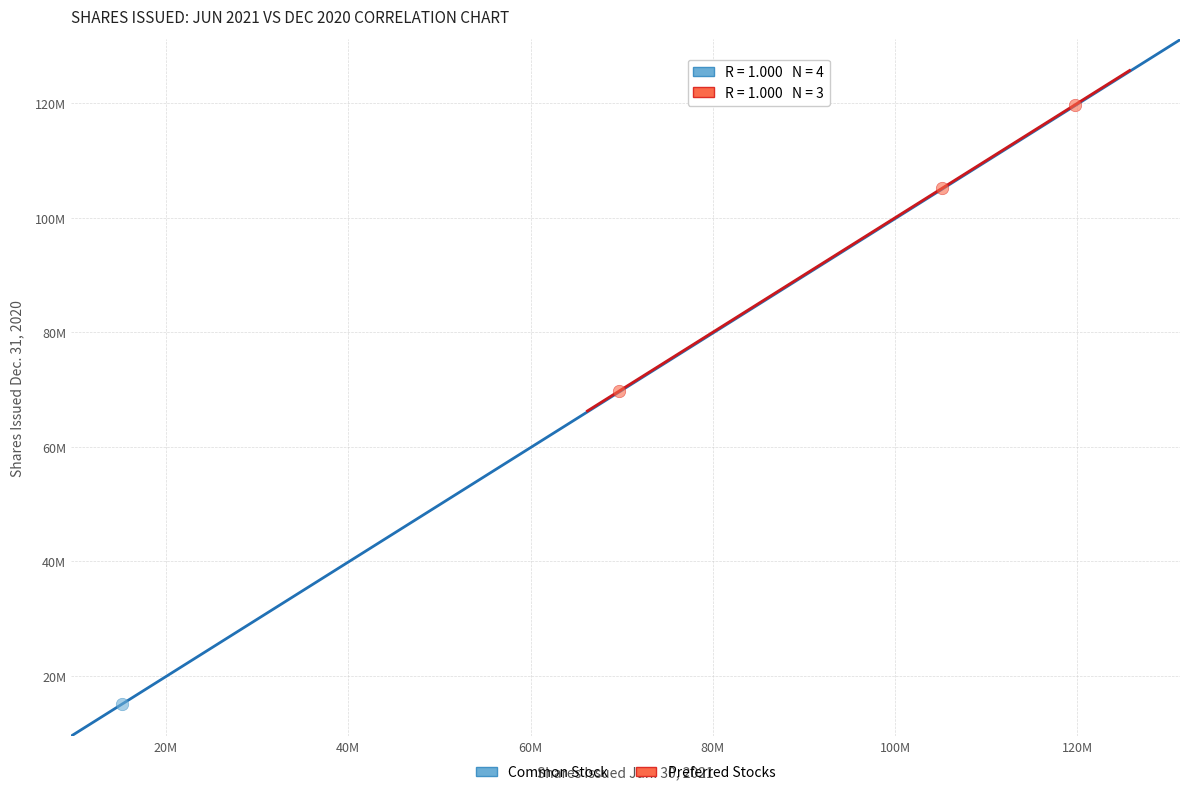

What are all the series names shown in the legend?

Common Stock, Preferred Stocks